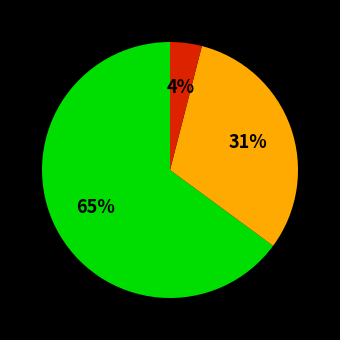

To the nearest percent, what is the average slice percentage?

33%